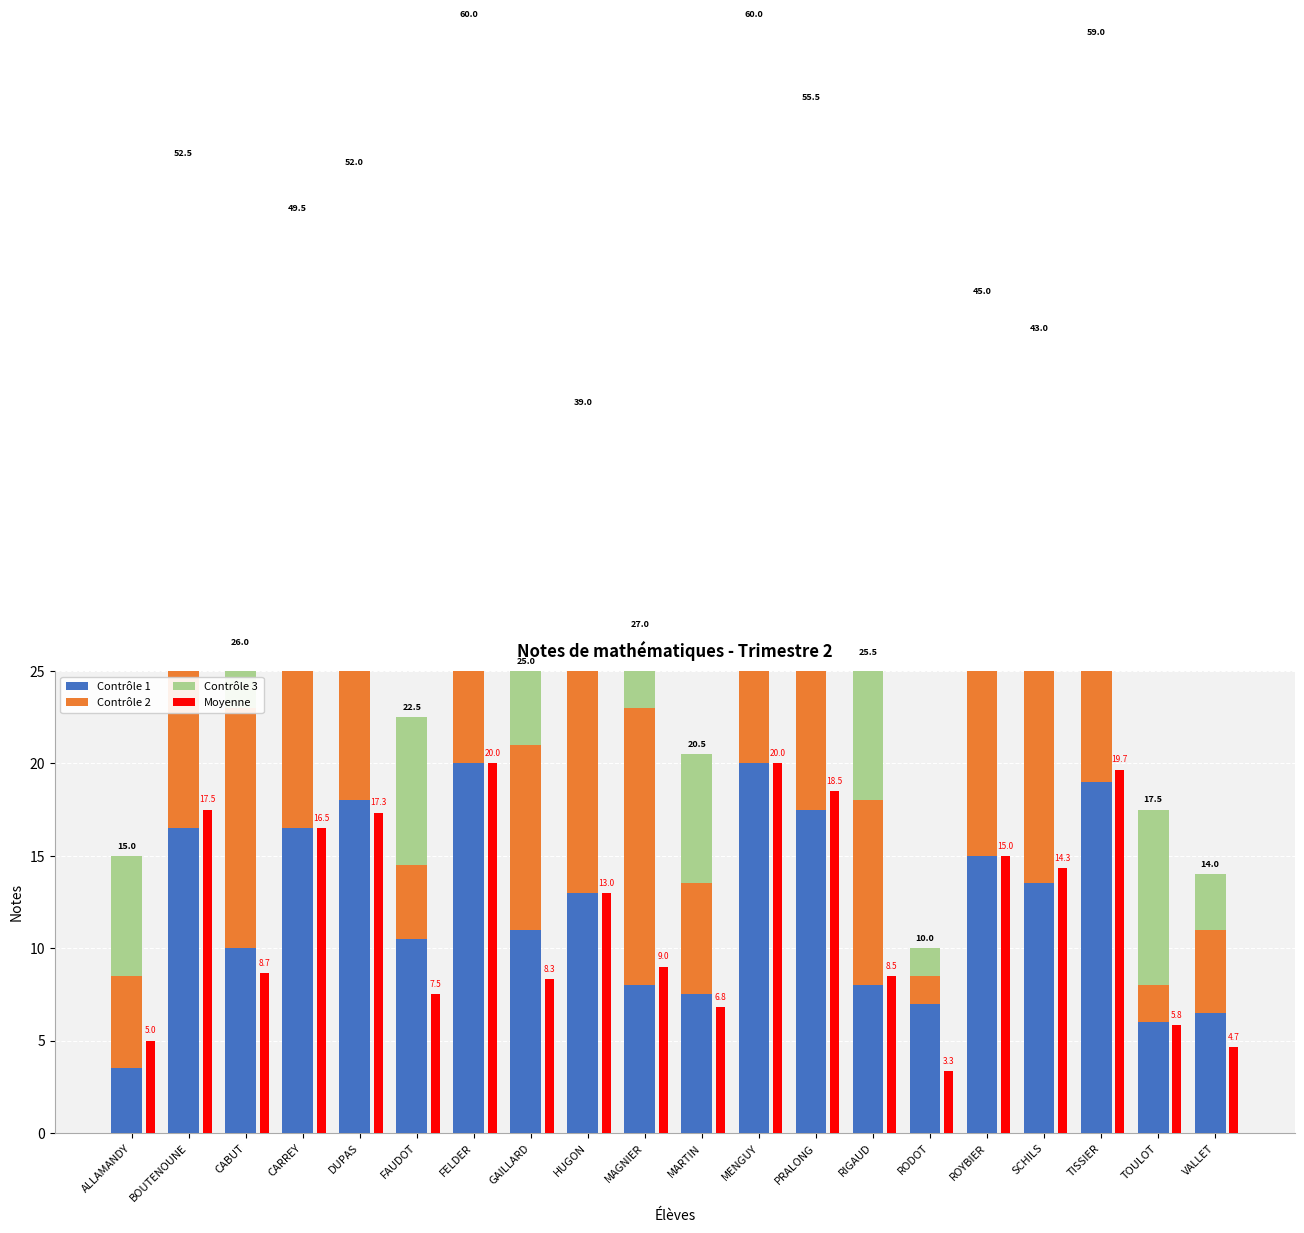

What is the difference between the maximum and minimum values in the Moyenne series?

16.7